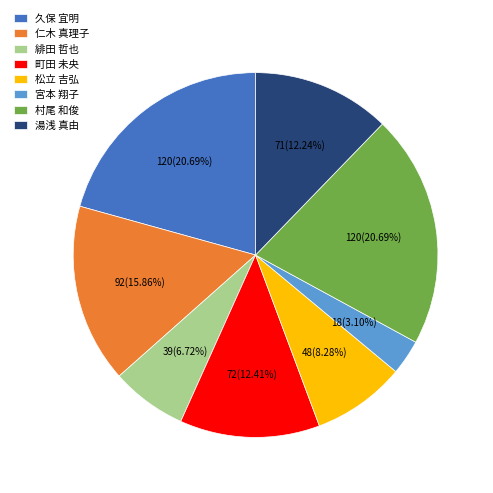

Which slice is the smallest?

宮本 翔子